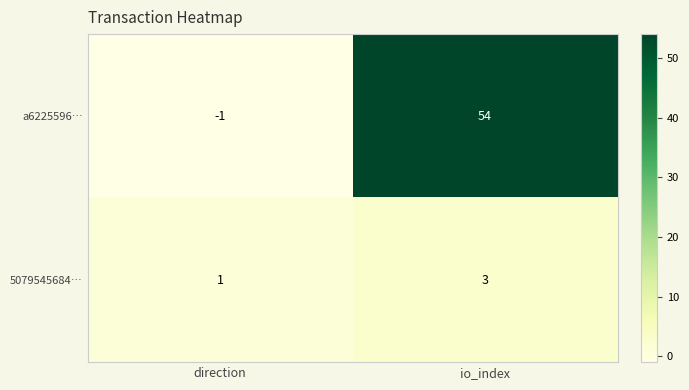

Which category has the highest value across all series?

io_index